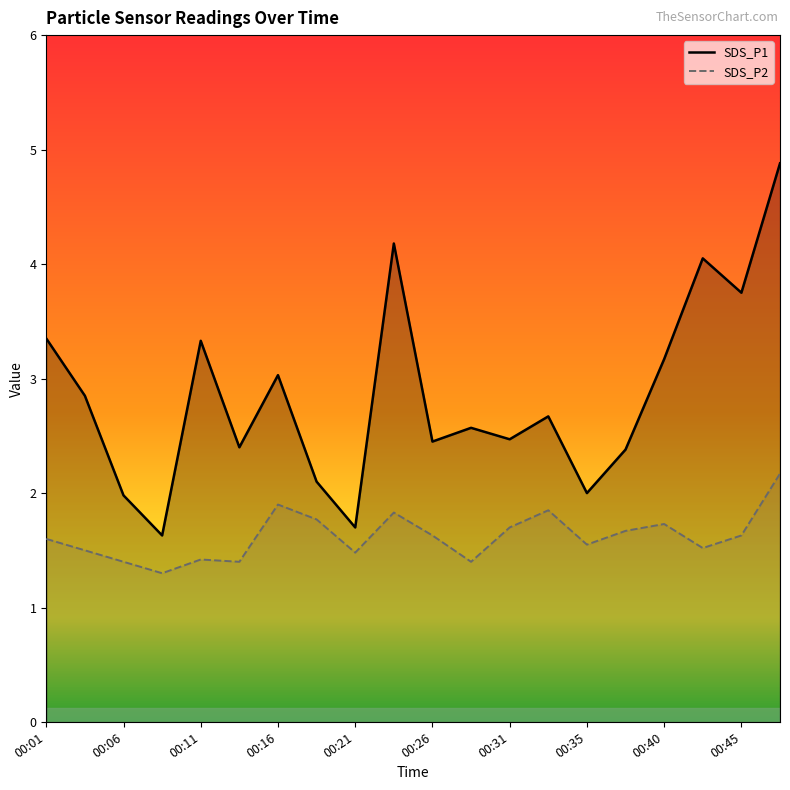

What is the difference between the maximum and second lowest values in the SDS_P1 series?

3.2